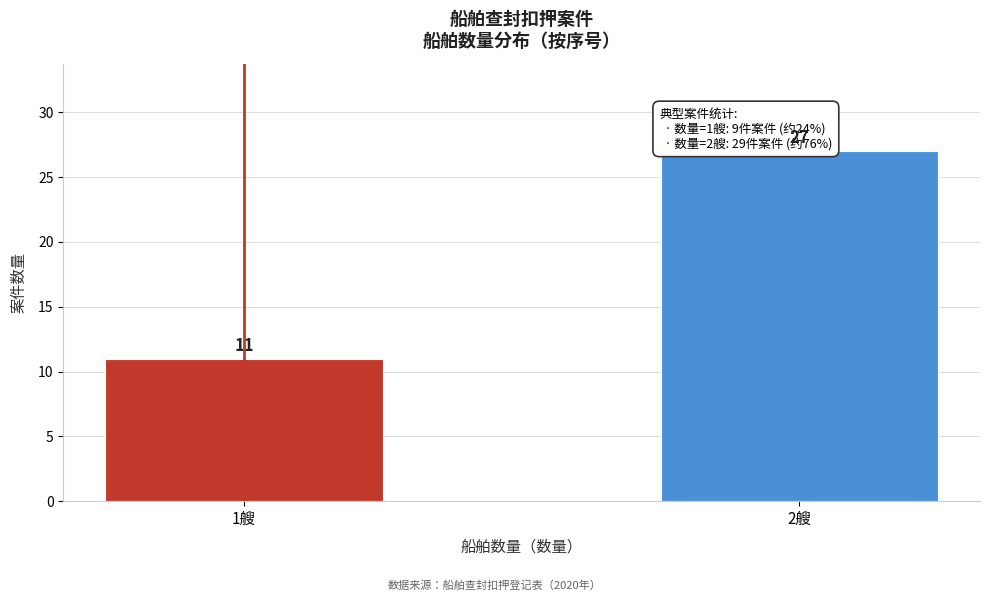

Reading right to left, transcribe all the data shown in this chart.

2艘=27	1艘=11